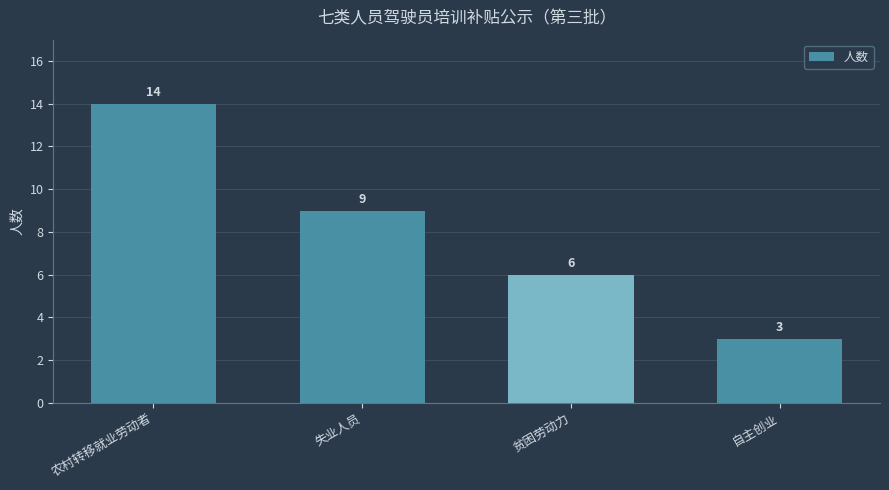

Reading left to right, what are all the values shown in this chart?

14	9	6	3